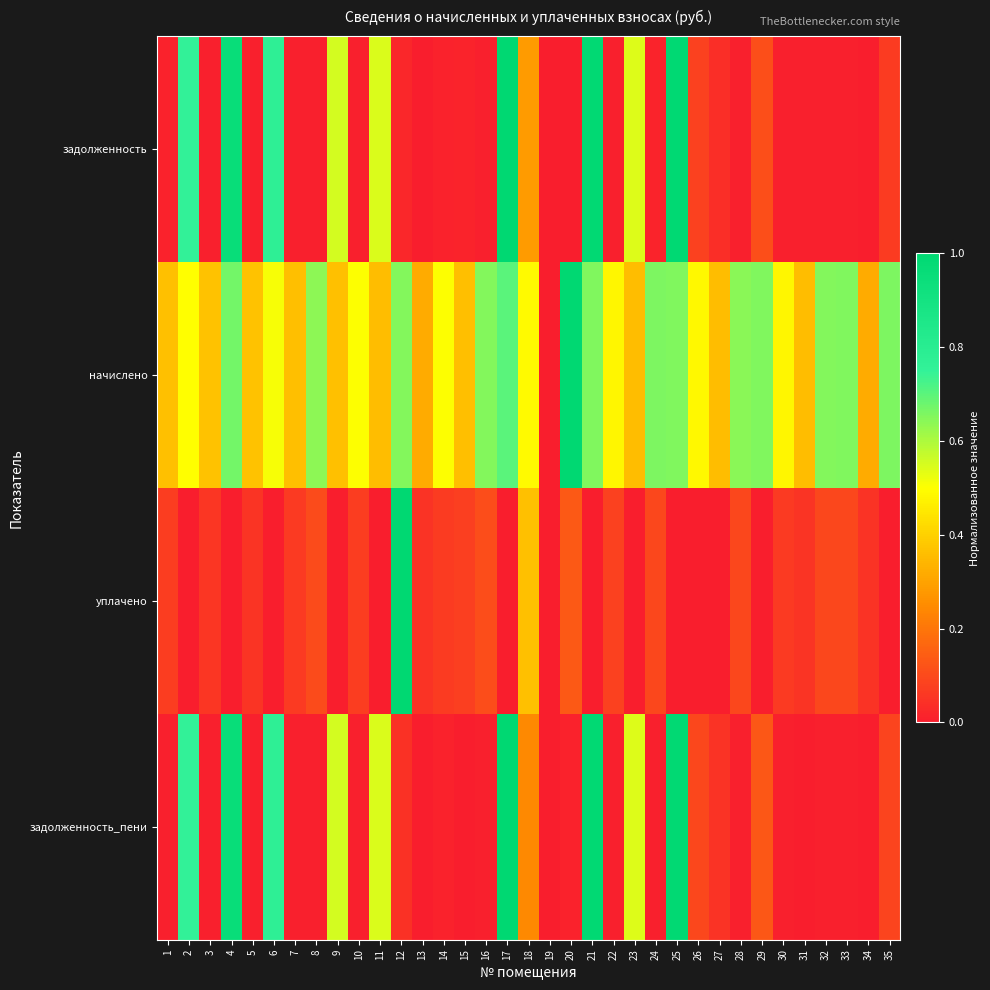

Reading right to left, transcribe all the data shown in this chart.

задолженность: 35=0.1	34=0.0	33=0.0	32=0.0	31=0.0	30=0.0	29=0.1	28=0.0	27=0.0	26=0.1	25=1.0	24=0.0	23=0.5	22=0.0	21=1.0	20=0.0	19=0.0	18=0.3	17=1.0	16=0.0	15=0.0	14=0.0	13=0.0	12=0.0	11=0.5	10=0.0	9=0.6	8=0.0	7=0.0	6=0.8	5=0.0	4=1.0	3=0.0	2=0.8	1=0.0
начислено: 35=0.7	34=0.3	33=0.7	32=0.6	31=0.4	30=0.5	29=0.7	28=0.6	27=0.4	26=0.5	25=0.7	24=0.7	23=0.4	22=0.5	21=0.7	20=1.0	19=0.0	18=0.5	17=0.7	16=0.7	15=0.4	14=0.5	13=0.3	12=0.7	11=0.4	10=0.5	9=0.4	8=0.6	7=0.4	6=0.5	5=0.4	4=0.7	3=0.4	2=0.5	1=0.4
уплачено: 35=0.0	34=0.0	33=0.1	32=0.1	31=0.1	30=0.1	29=0.0	28=0.1	27=0.0	26=0.0	25=0.0	24=0.1	23=0.0	22=0.1	21=0.0	20=0.1	19=0.0	18=0.4	17=0.0	16=0.1	15=0.1	14=0.1	13=0.0	12=1.0	11=0.0	10=0.1	9=0.0	8=0.1	7=0.1	6=0.0	5=0.1	4=0.0	3=0.1	2=0.0	1=0.1
задолженность_пени: 35=0.1	34=0.0	33=0.0	32=0.0	31=0.0	30=0.0	29=0.1	28=0.0	27=0.0	26=0.1	25=1.0	24=0.0	23=0.5	22=0.0	21=1.0	20=0.0	19=0.0	18=0.2	17=1.0	16=0.0	15=0.0	14=0.0	13=0.0	12=0.0	11=0.5	10=0.0	9=0.6	8=0.0	7=0.0	6=0.8	5=0.0	4=1.0	3=0.0	2=0.8	1=0.0